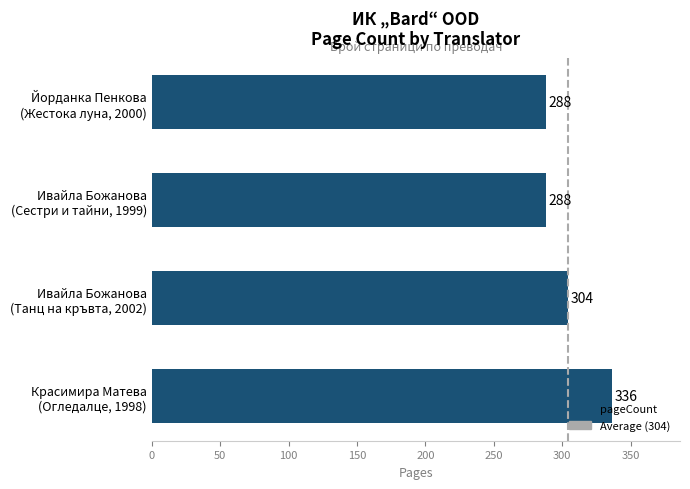

Which label corresponds to the largest value in the chart?

Красимира Матева
(Огледалце, 1998)